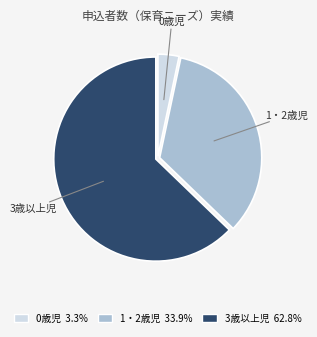

Rank the categories by value from lowest to highest.

0歳児, 1・2歳児, 3歳以上児